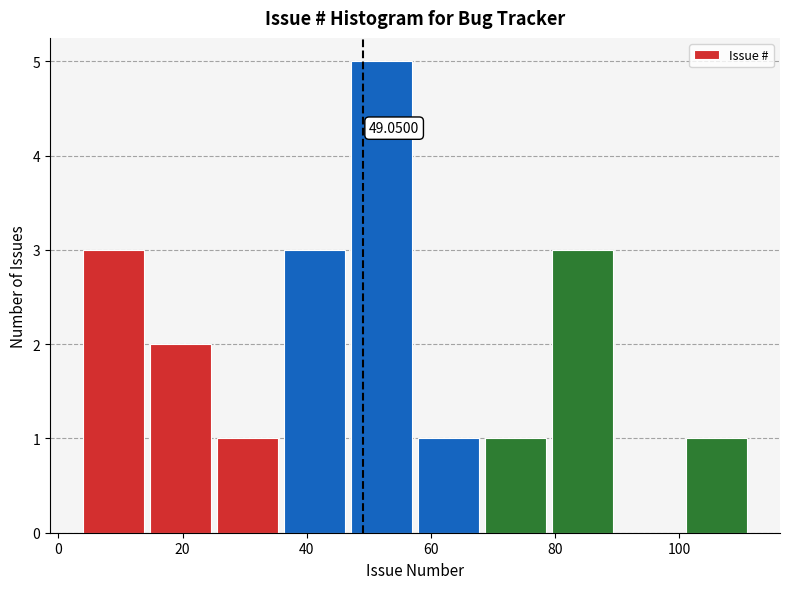

Over which range of the x-axis is the bar tallest?

47.2 to 58.0